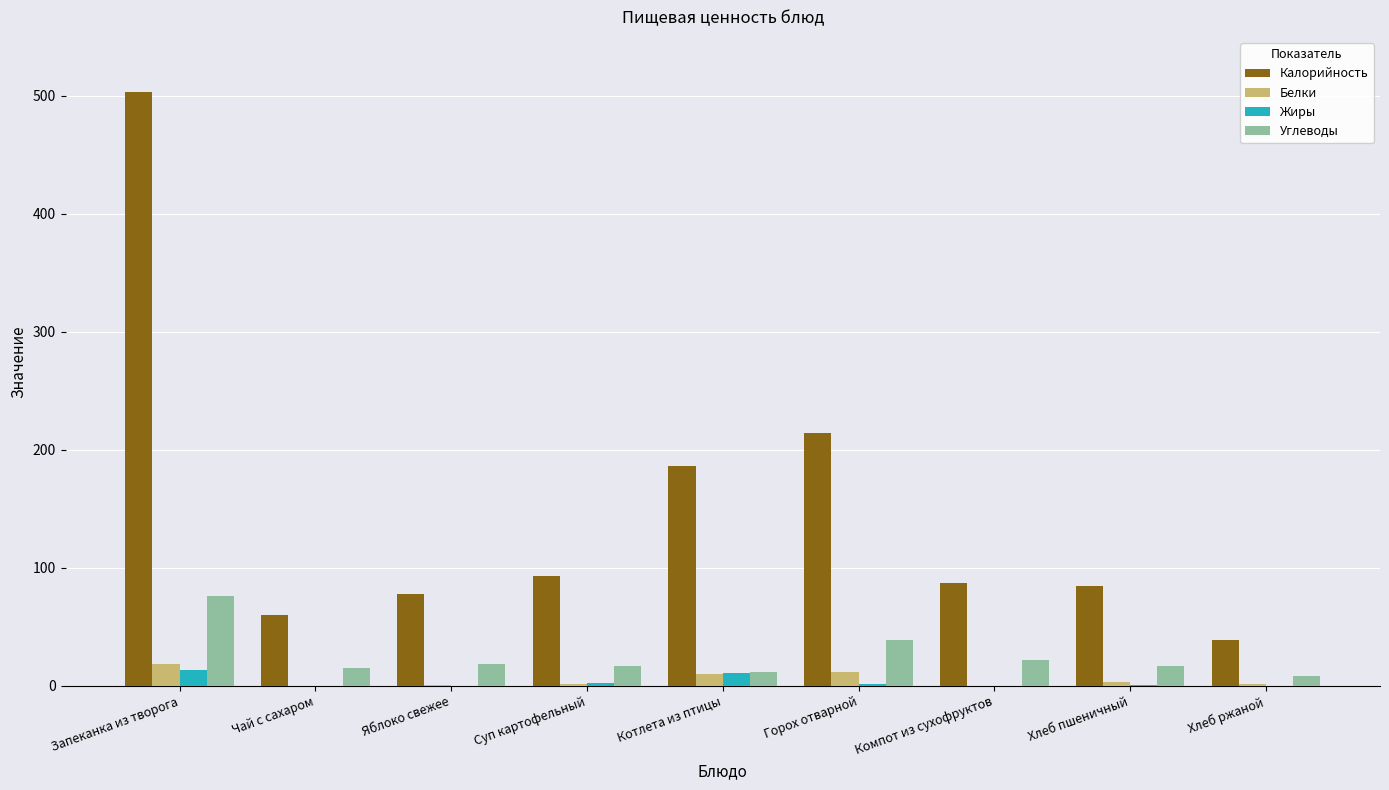

Which series has the largest total across all categories?

Калорийность